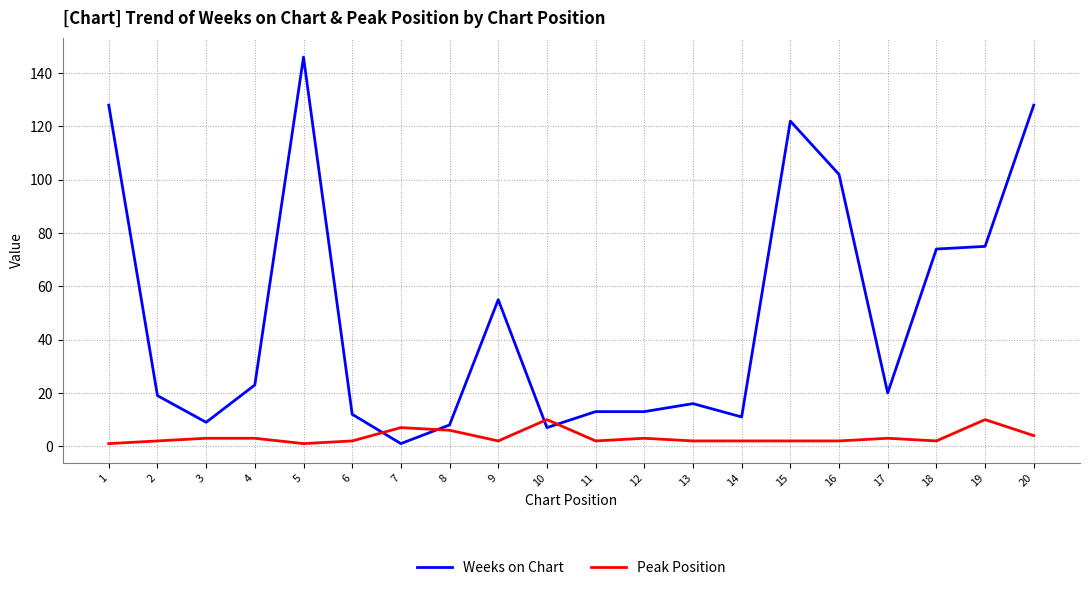

Where do Weeks on Chart and Peak Position first cross each other?

6 and 7